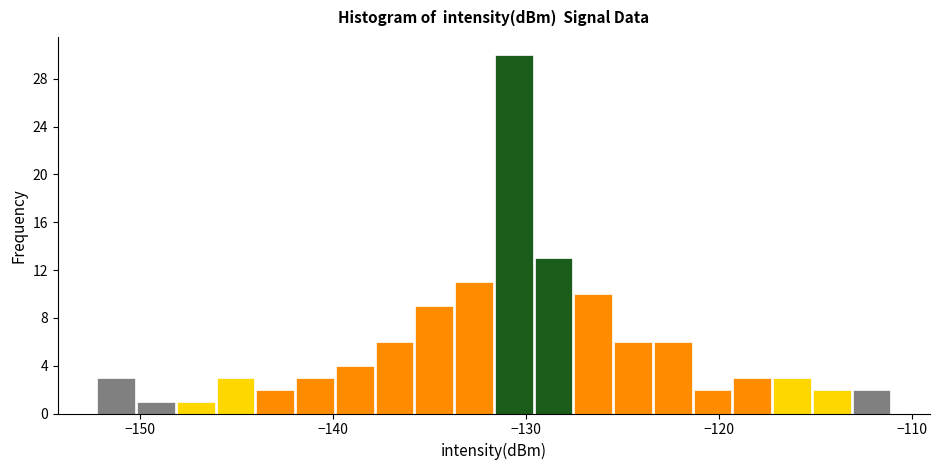

Read against the x-axis, roughly where is the centre of the tallest bar?

-131